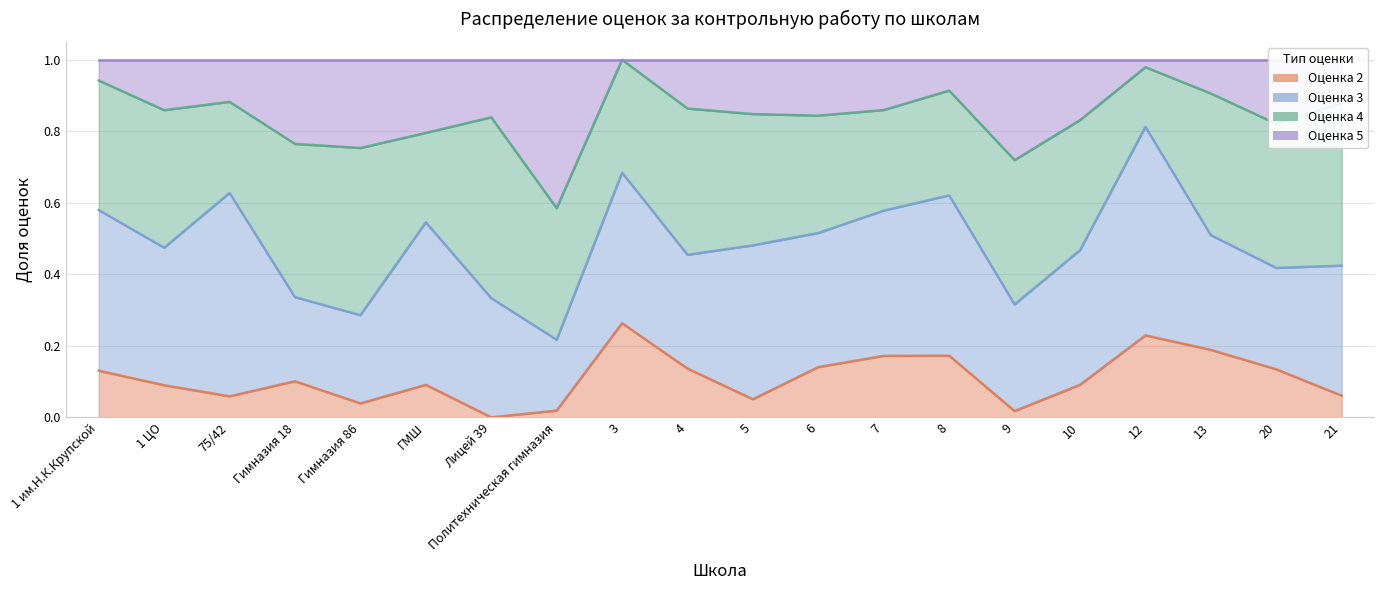

What is the sum of the Оценка 2 values at 1 ЦО and 3?

0.4